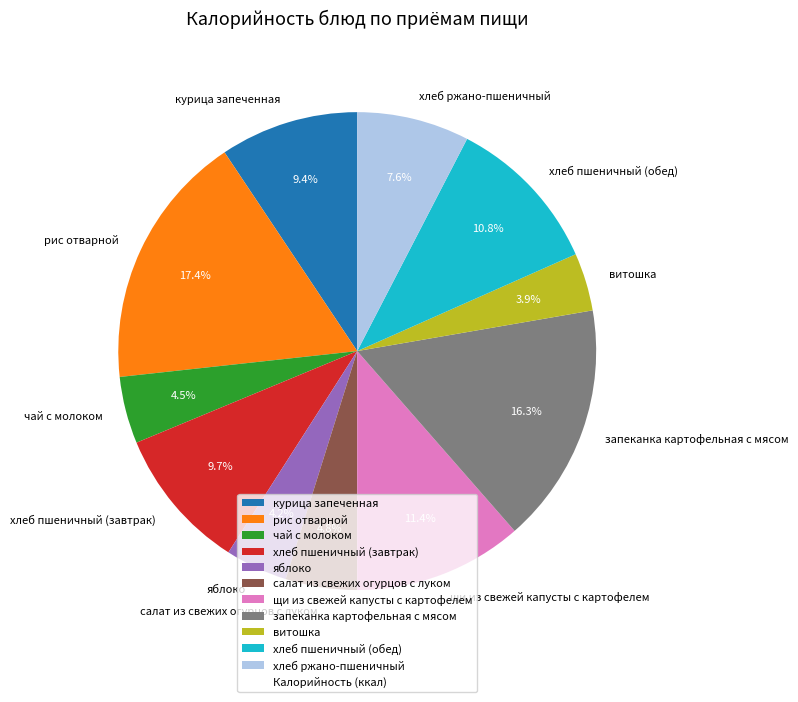

Does any single category account for the majority?

No